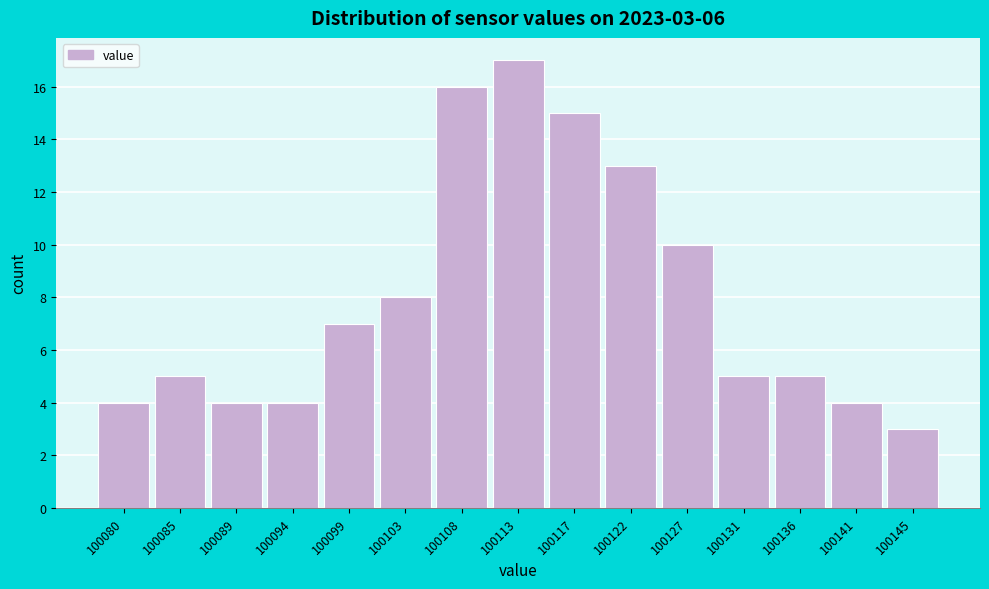

Reading right to left, list all the values displayed in this chart.

100145=3	100141=4	100136=5	100131=5	100127=10	100122=13	100117=15	100113=17	100108=16	100103=8	100099=7	100094=4	100089=4	100085=5	100080=4